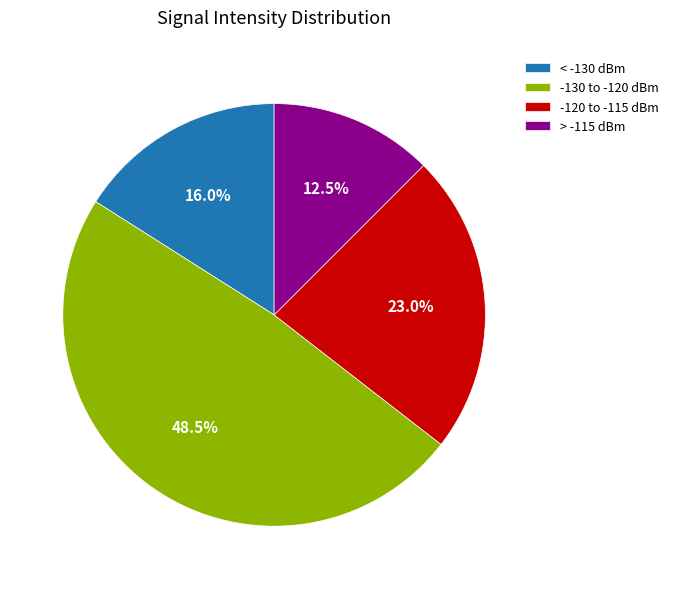

Do > -115 dBm and -120 to -115 dBm together represent more than half of the pie?

No